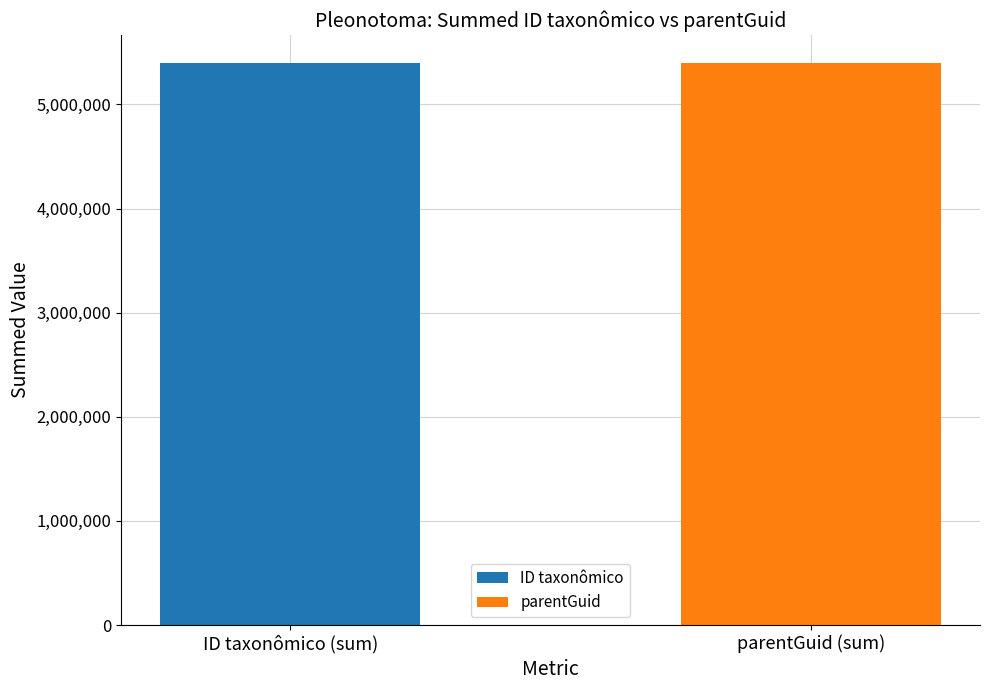

How many groups of bars are there?

1